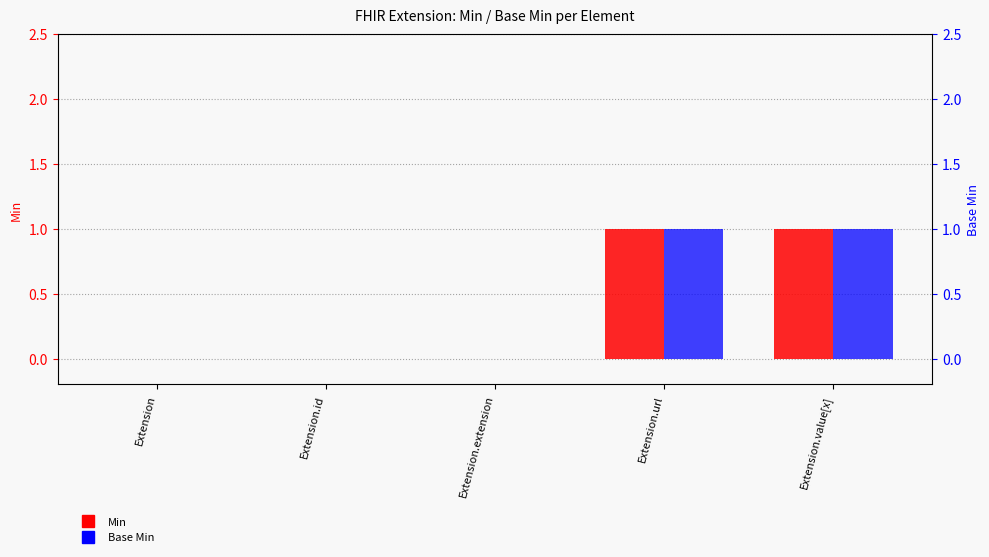

Is the value of Min at Extension.url greater than the value of Base Min at Extension.url?

No